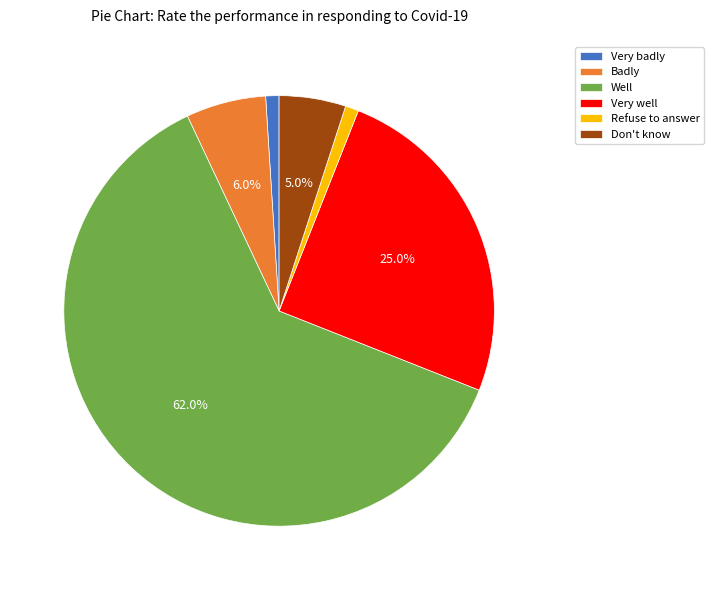

How much of the chart is everything except Don't know?

95.0%